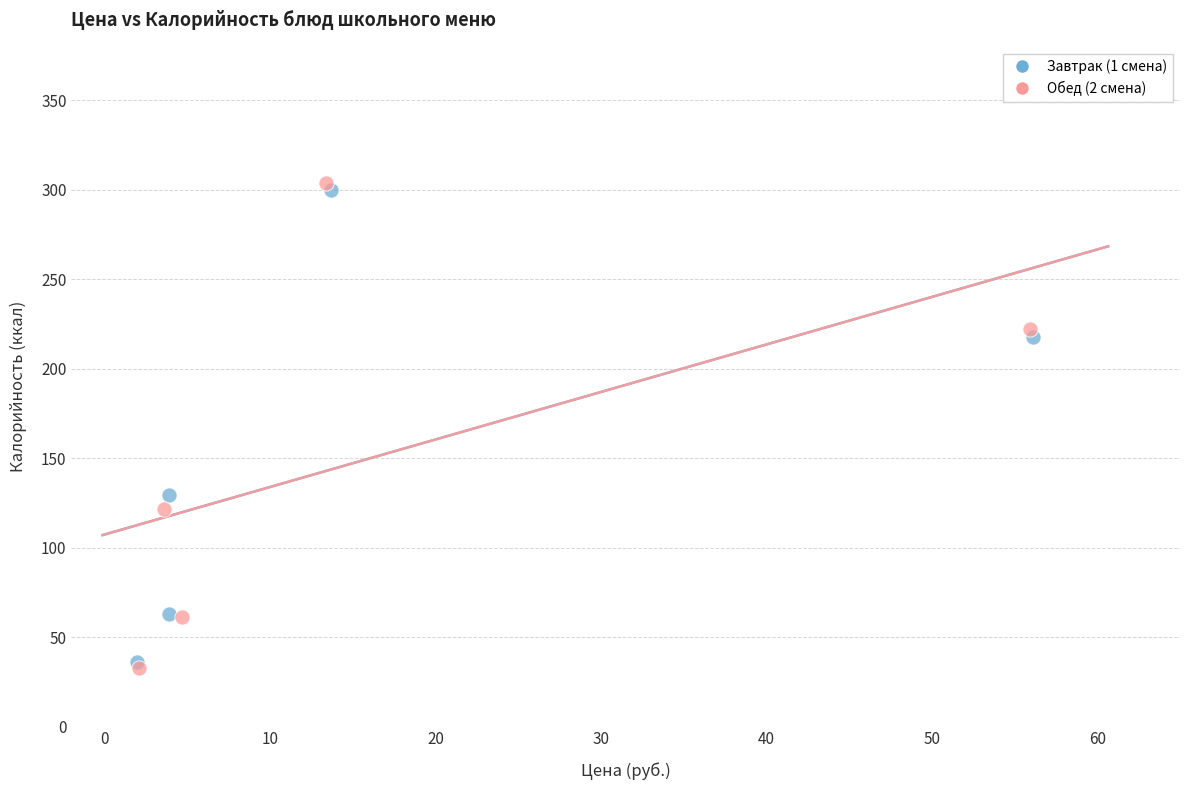

Which series has the largest Y range (max minus min)?

Обед (2 смена)